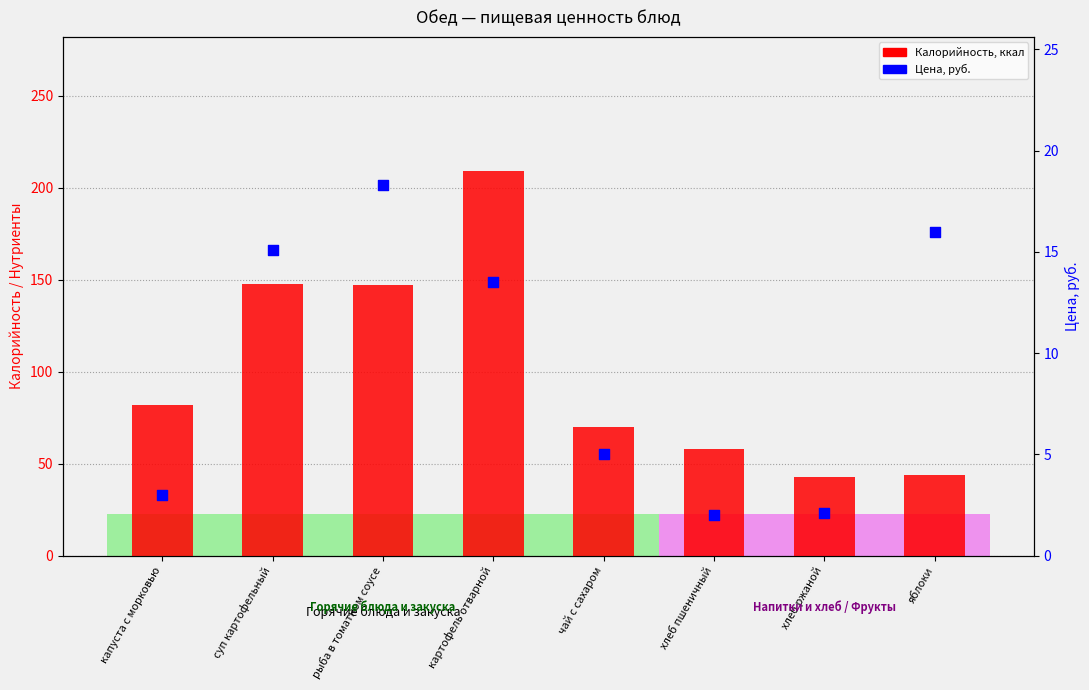

At how many categories does at least one series exceed 46?

6